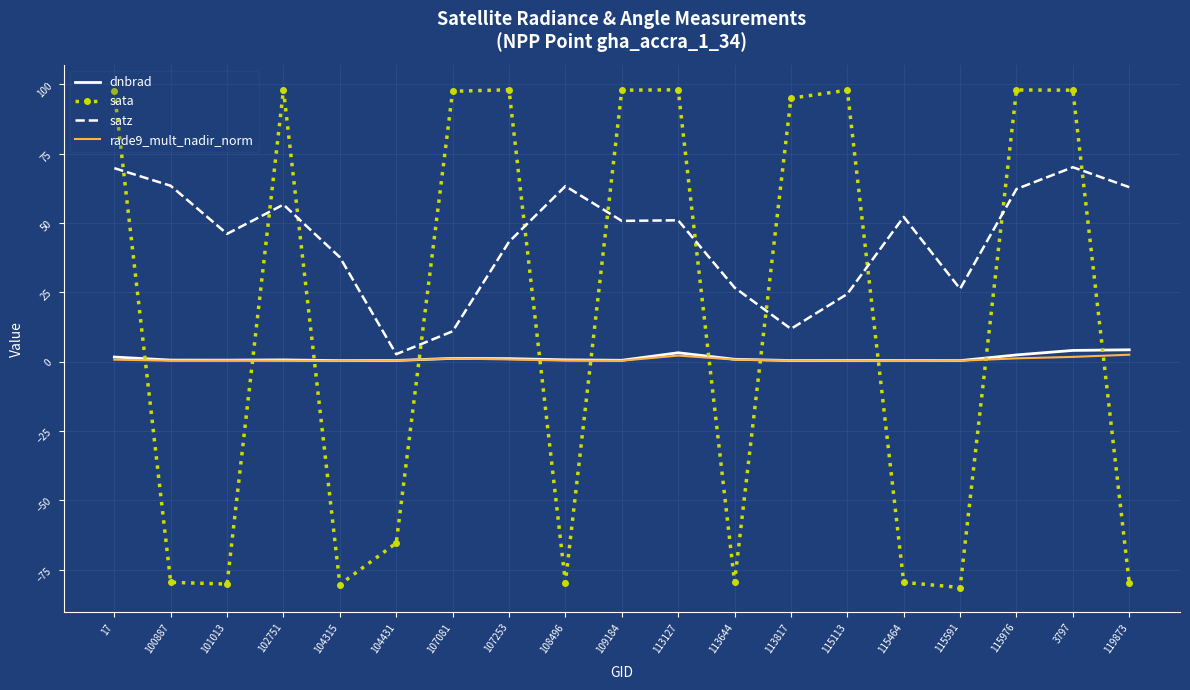

Between which two adjacent categories do sata and dnbrad first intersect?

17 and 100887